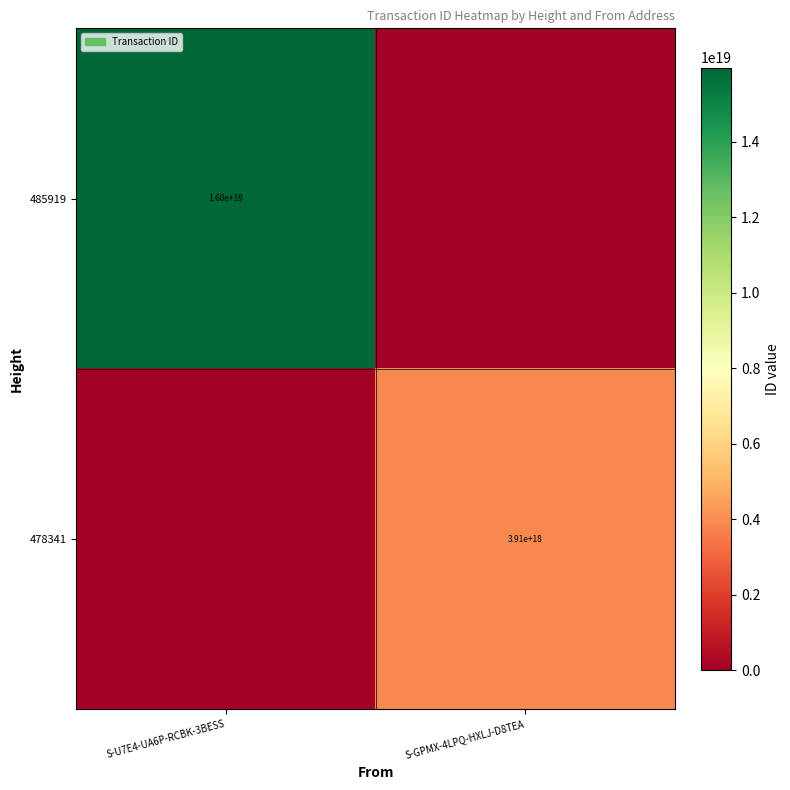

The 485919 series shows 28135108899349463040 at S-U7E4-UA6P-RCBK-3BESS. True or false?

False